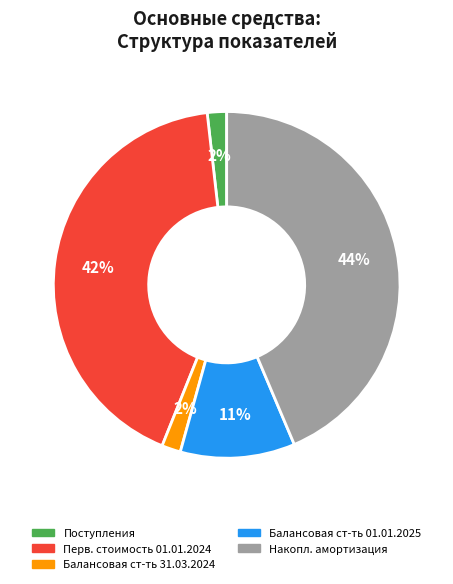

Is there a majority slice in this chart?

No